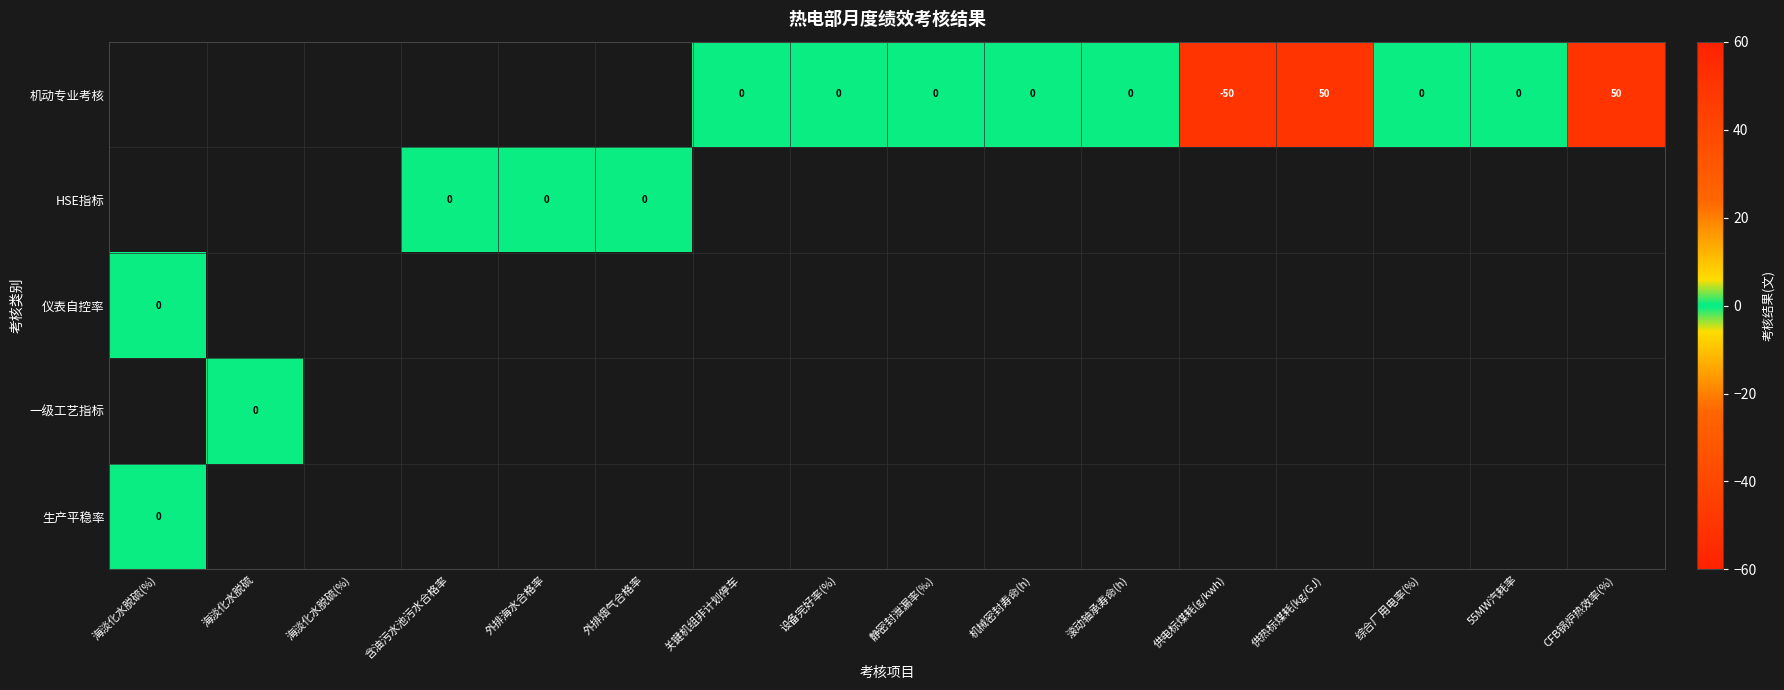

How many values in the 机动专业考核 series exceed 0?

2